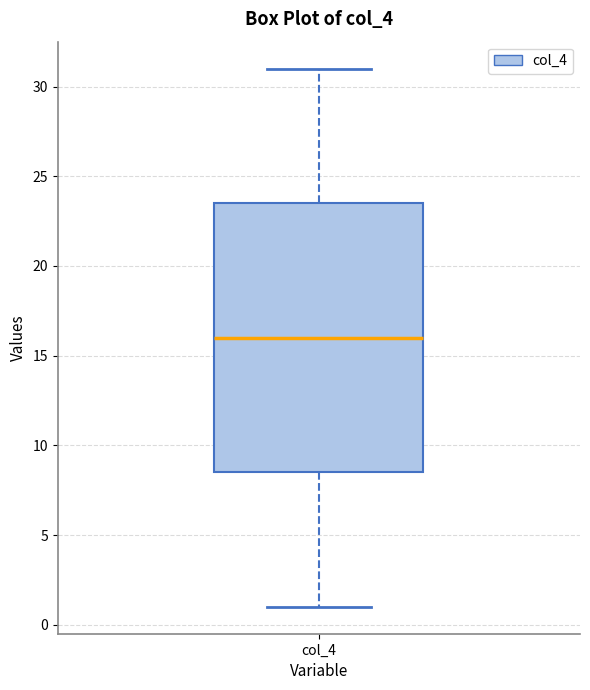

Read this box plot against the y-axis: the position of the median line, the range covered by the box, and the ends of both whiskers. The values are not printed on the chart, so give them approximately, as read against the axis.

median 16.0, box 8.5 to 23.5, whiskers 1.0 to 31.0